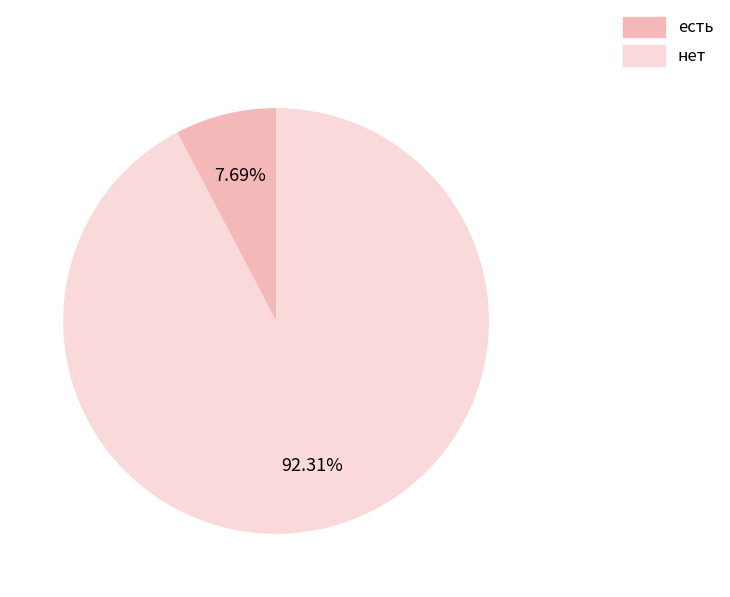

What is the ratio of the value at нет to the value at есть?

12.0